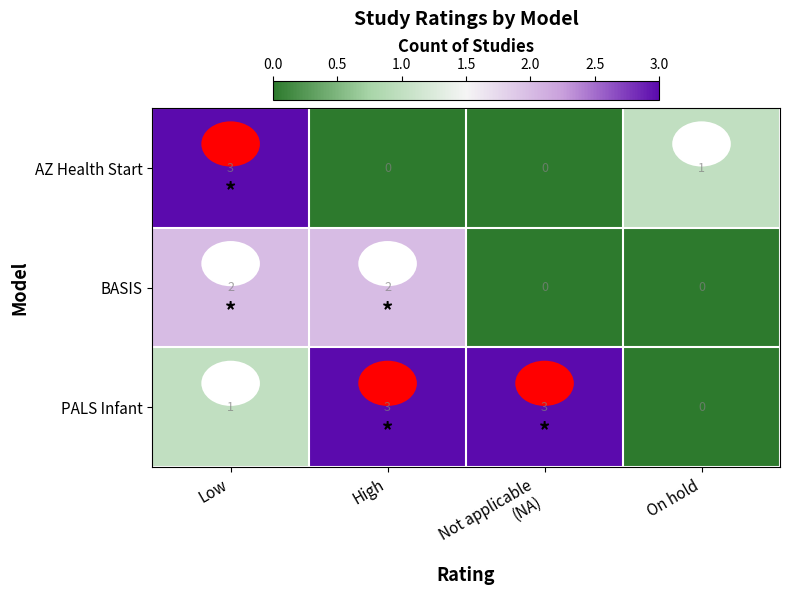

Which series changed the most between Low and High?

AZ Health Start